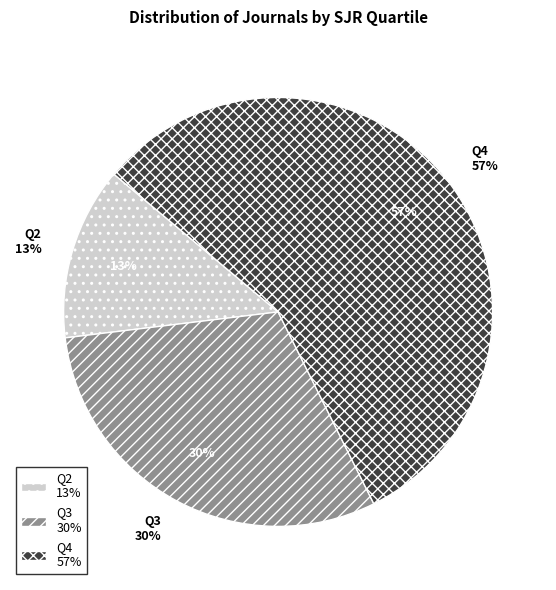

What is the total percentage of Q2 and Q4?

69.6%